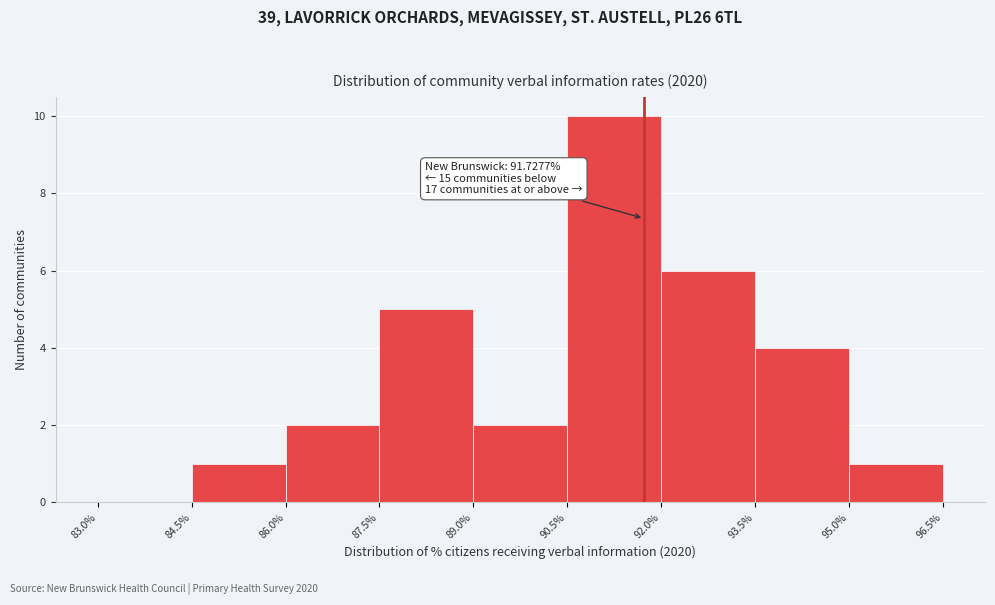

Which range on the x-axis has the tallest bar?

90.5% to 92.0%